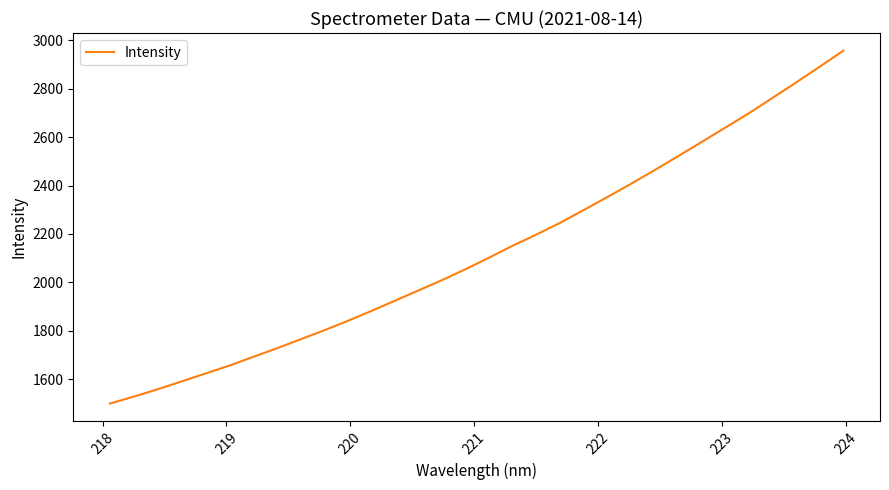

What is the sum of all values?

68186.4